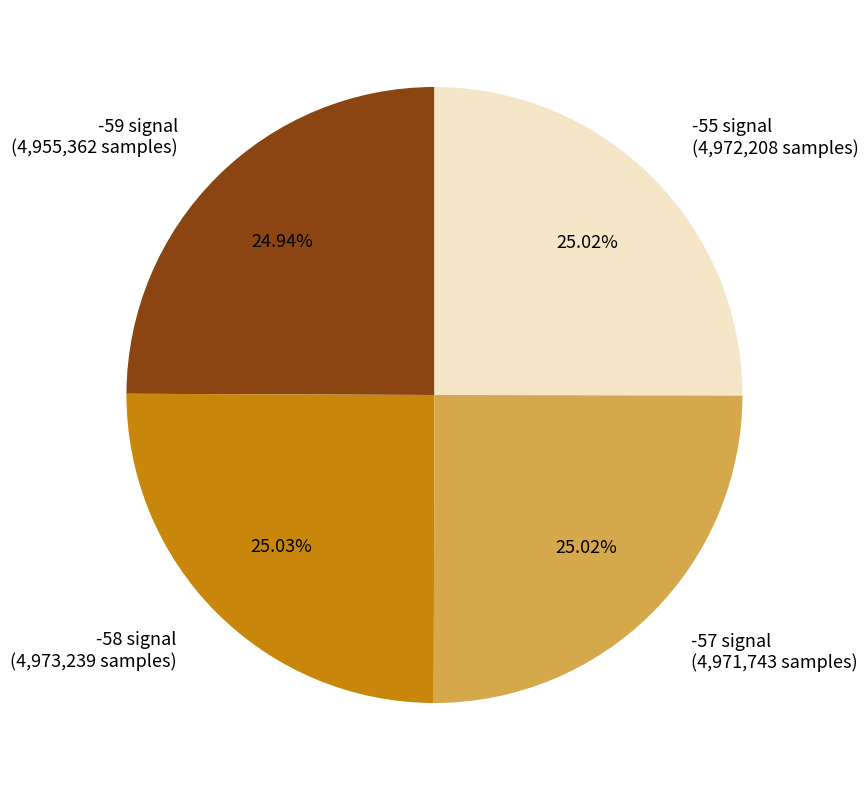

Does -57 signal (4,971,743 samples) account for over 50% of the chart?

No